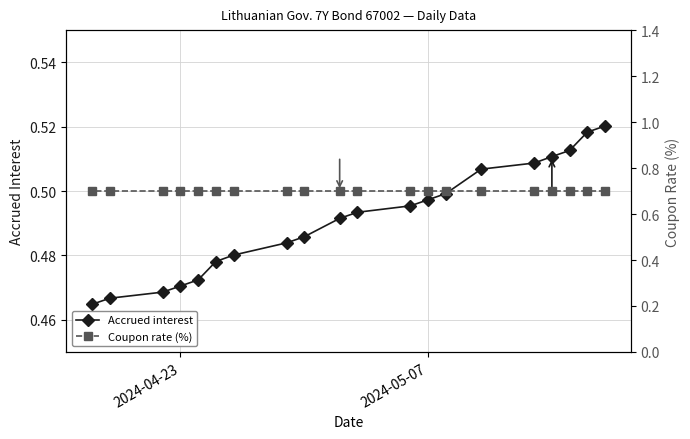

How many Accrued interest values are between 0 and 1?

20